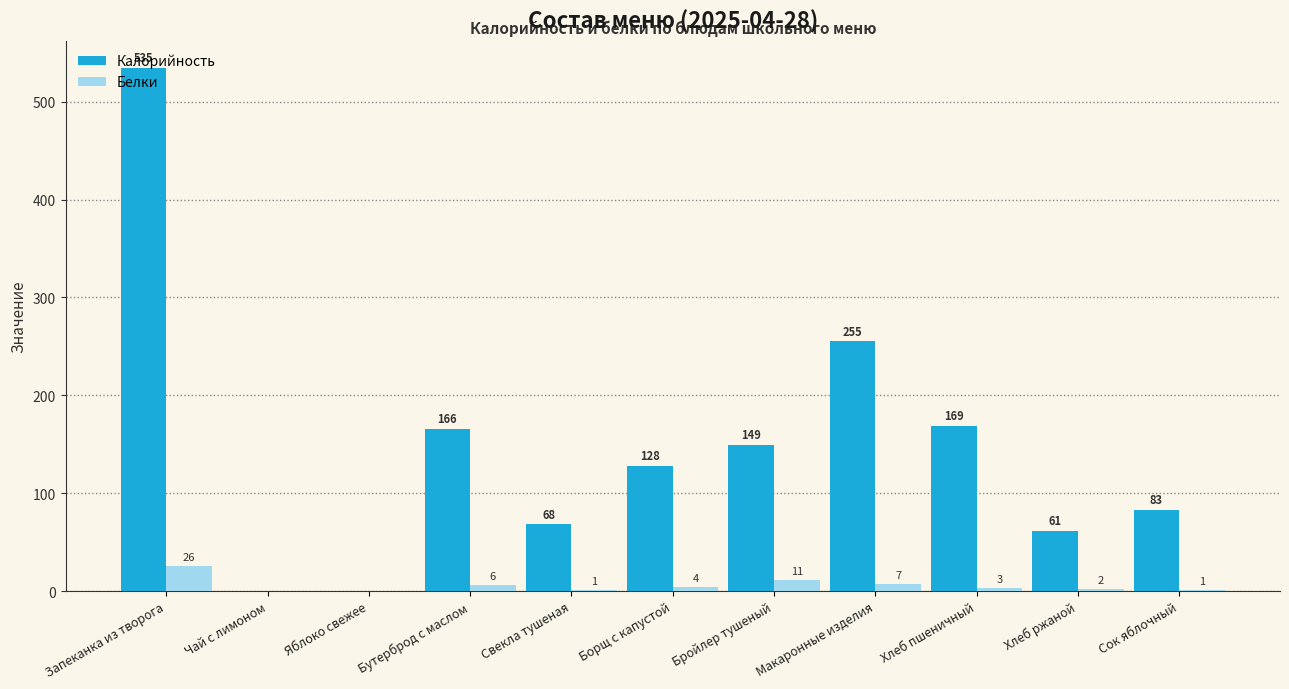

At which category does the chart reach its peak across all series?

Запеканка из творога